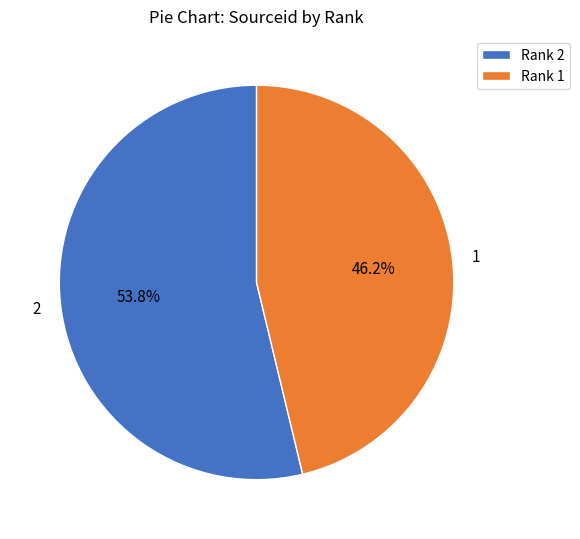

Which category has the smallest portion of the pie?

1